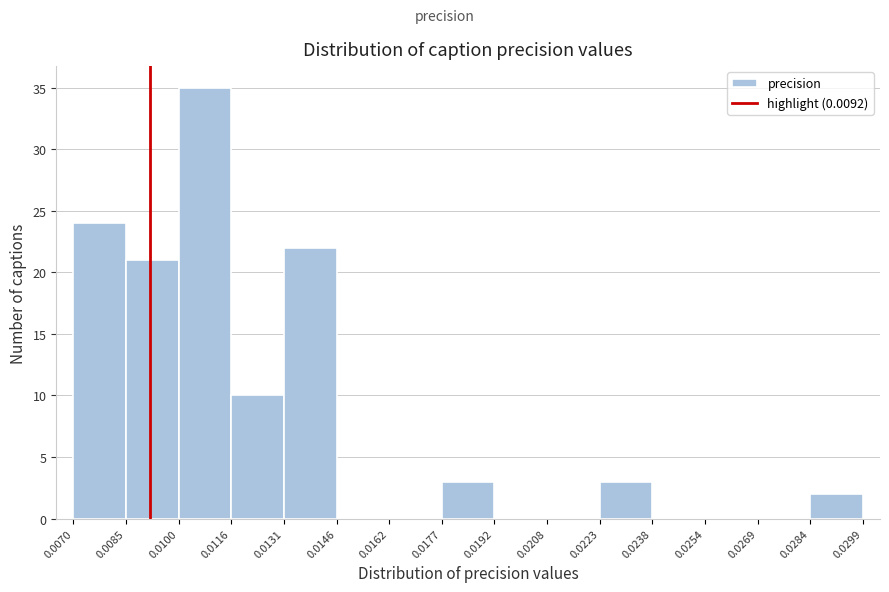

Reading left to right, list every bar in this chart as the range it spans on the x-axis followed by its height. The values are not printed on the chart, so give them approximately, as read against the axis.

0.0070 to 0.0085: 24
0.0085 to 0.0100: 21
0.0100 to 0.0116: 35
0.0116 to 0.0131: 10
0.0131 to 0.0146: 22
0.0146 to 0.0162: 0
0.0162 to 0.0177: 0
0.0177 to 0.0192: 3
0.0192 to 0.0208: 0
0.0208 to 0.0223: 0
0.0223 to 0.0238: 3
0.0238 to 0.0254: 0
0.0254 to 0.0269: 0
0.0269 to 0.0284: 0
0.0284 to 0.0299: 2